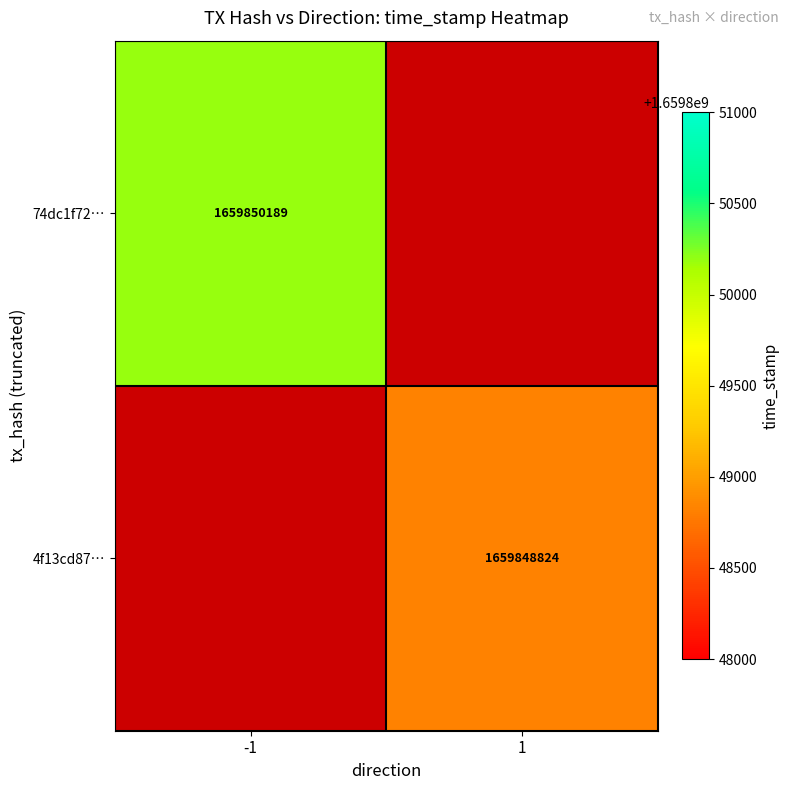

Count the number of categories in the chart.

2